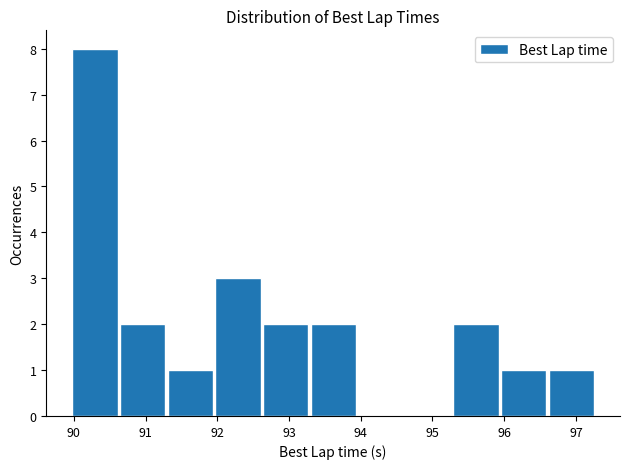

Reading left to right, transcribe this chart: for each bar, give the range it covers on the x-axis and its height. Neither the bar edges nor the heights are printed on the chart, so give them approximately, as read against the axes.

90.0 to 90.6: 8
90.6 to 91.3: 2
91.3 to 92.0: 1
92.0 to 92.6: 3
92.6 to 93.3: 2
93.3 to 93.9: 2
93.9 to 94.6: 0
94.6 to 95.3: 0
95.3 to 95.9: 2
95.9 to 96.6: 1
96.6 to 97.3: 1